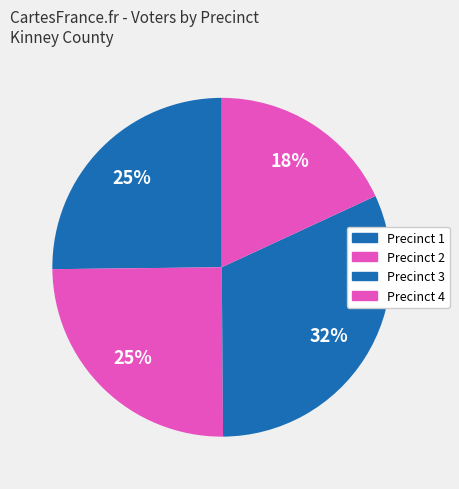

True or false: Precinct 4 accounts for 18% of the total.

True